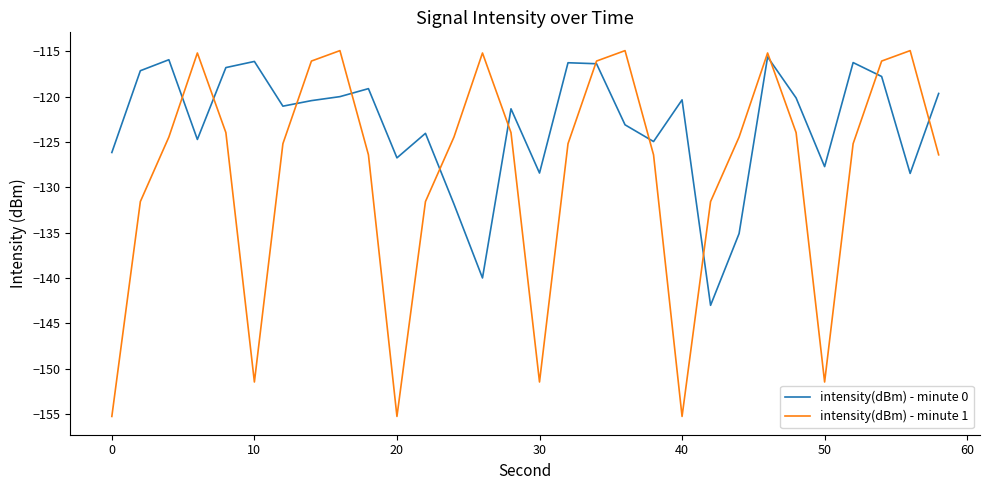

After their last crossing, which series has the higher values: intensity(dBm) - minute 0 or intensity(dBm) - minute 1?

intensity(dBm) - minute 0